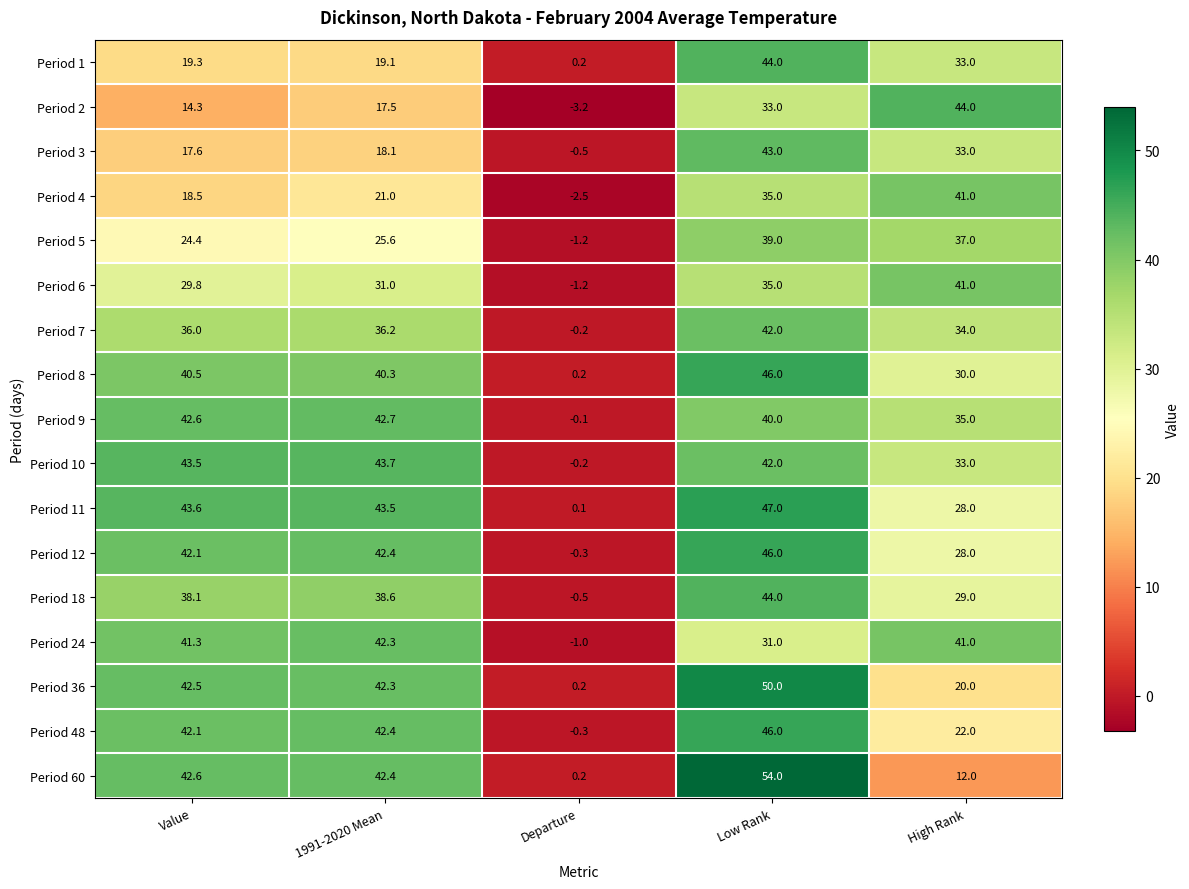

At which label does Period 10 first exceed 42?

Value